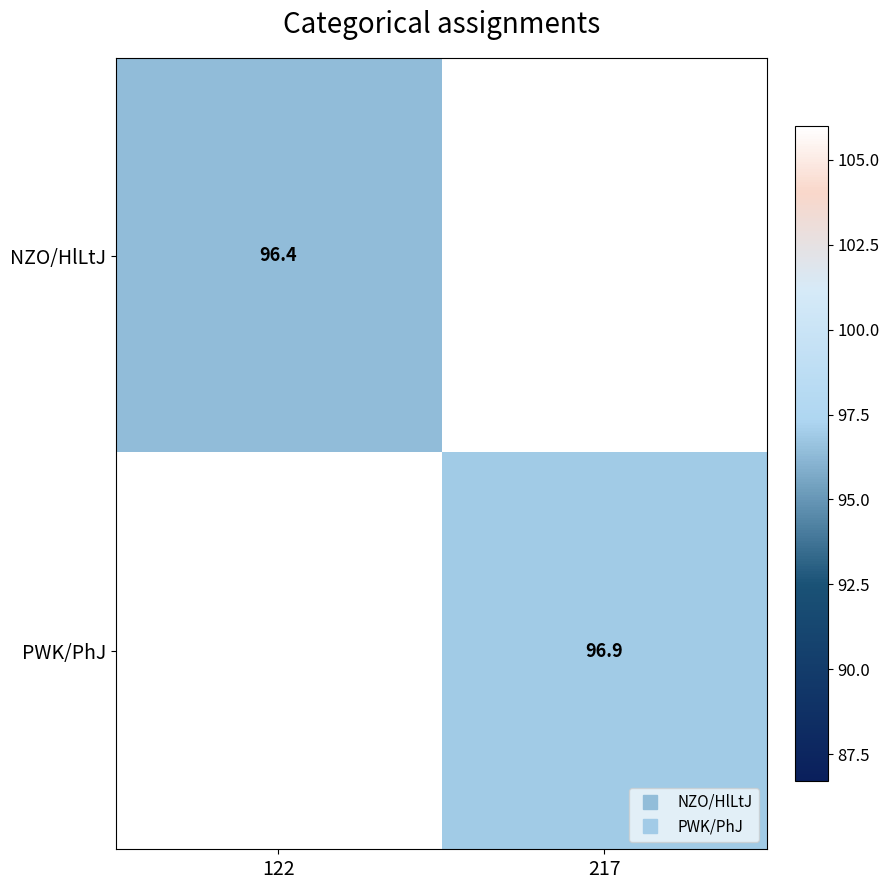

Where is NZO/HlLtJ nearest to the value 96?

122